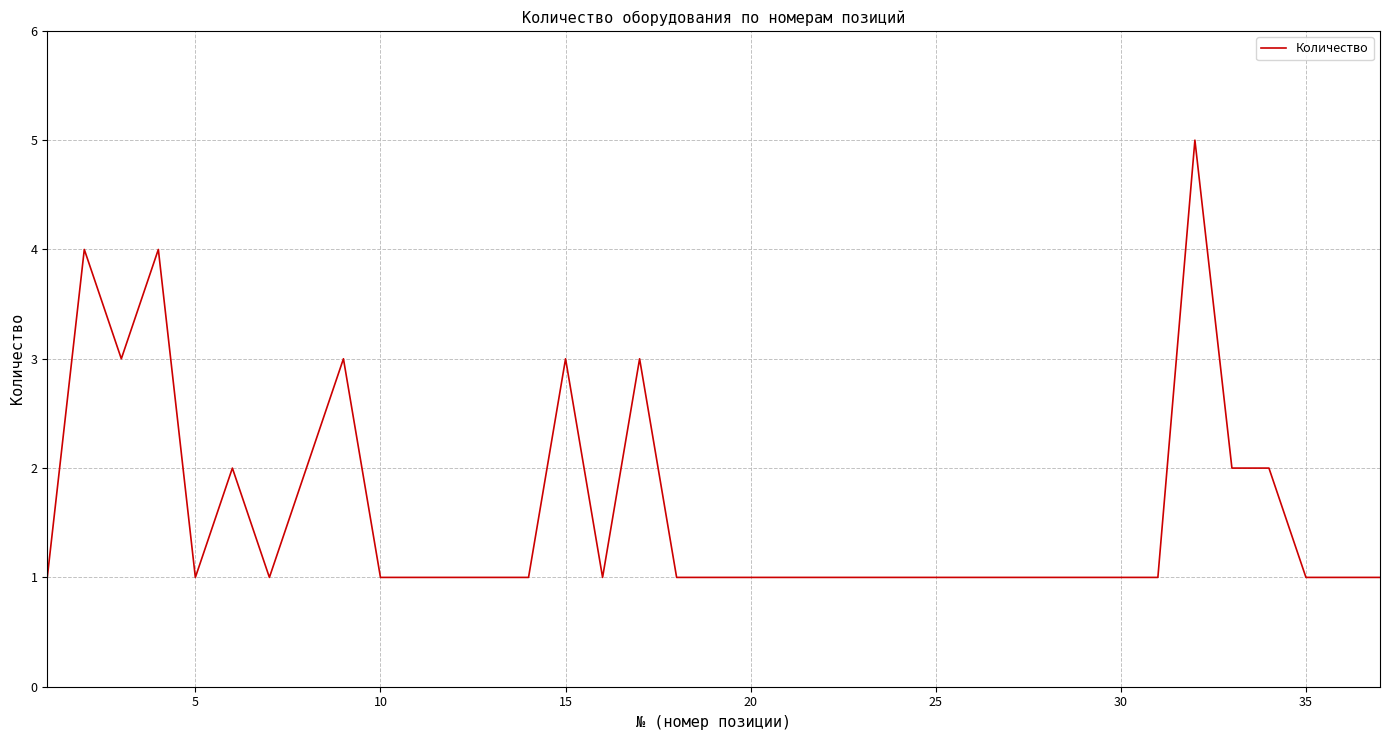

What is the difference between the maximum and minimum values?

4